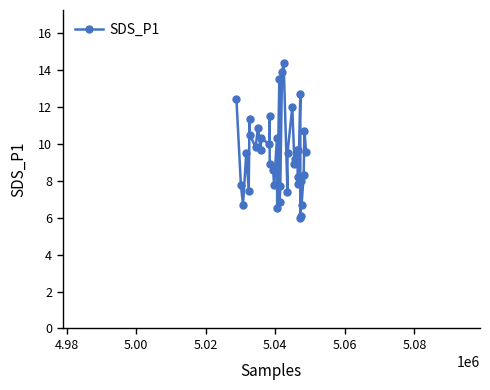

Count the number of categories in the chart.

40